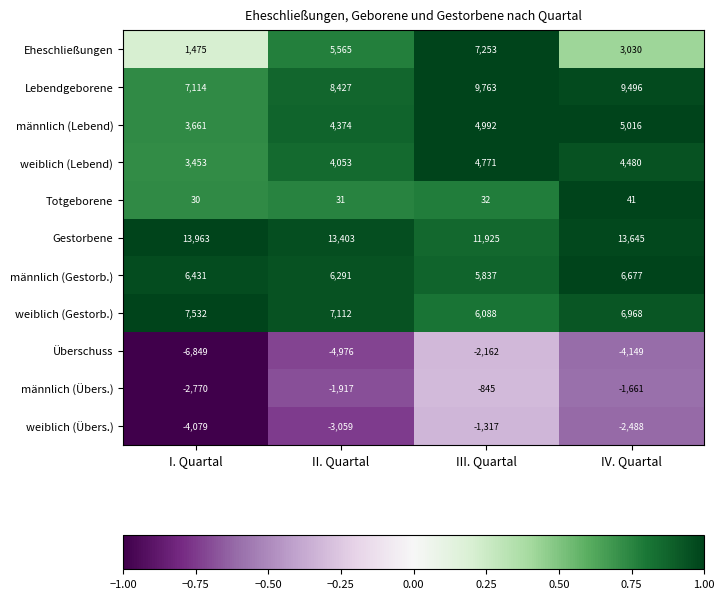

How many data points does each series have?

4